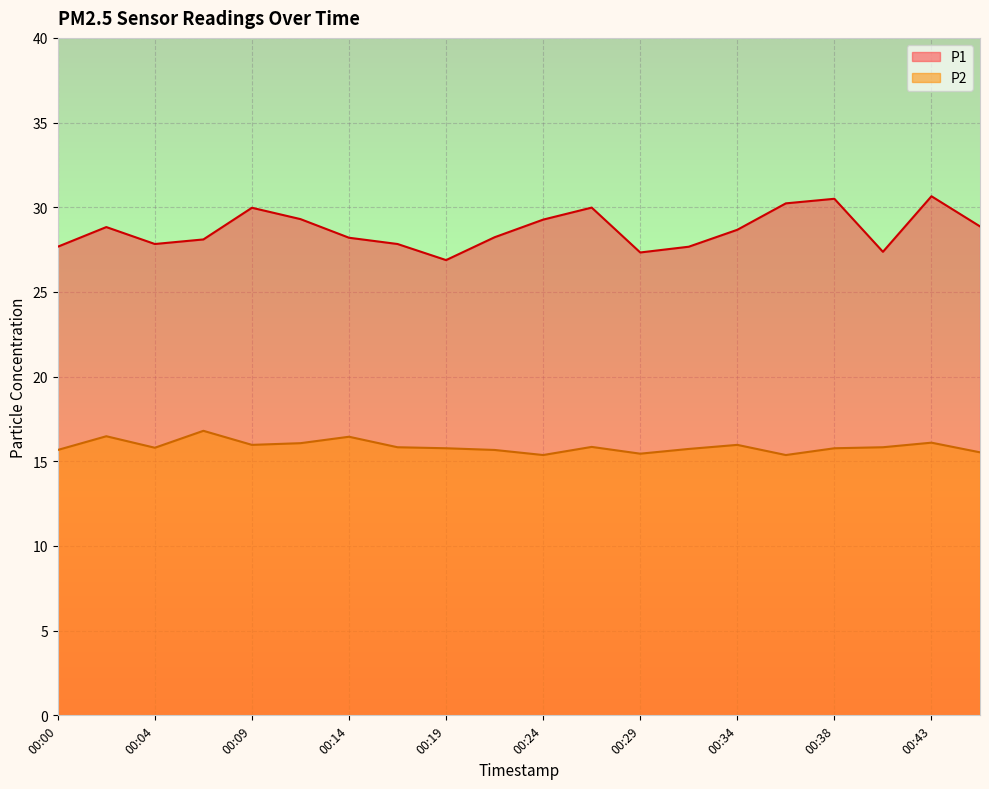

Where is the first local maximum for P2?

00:02